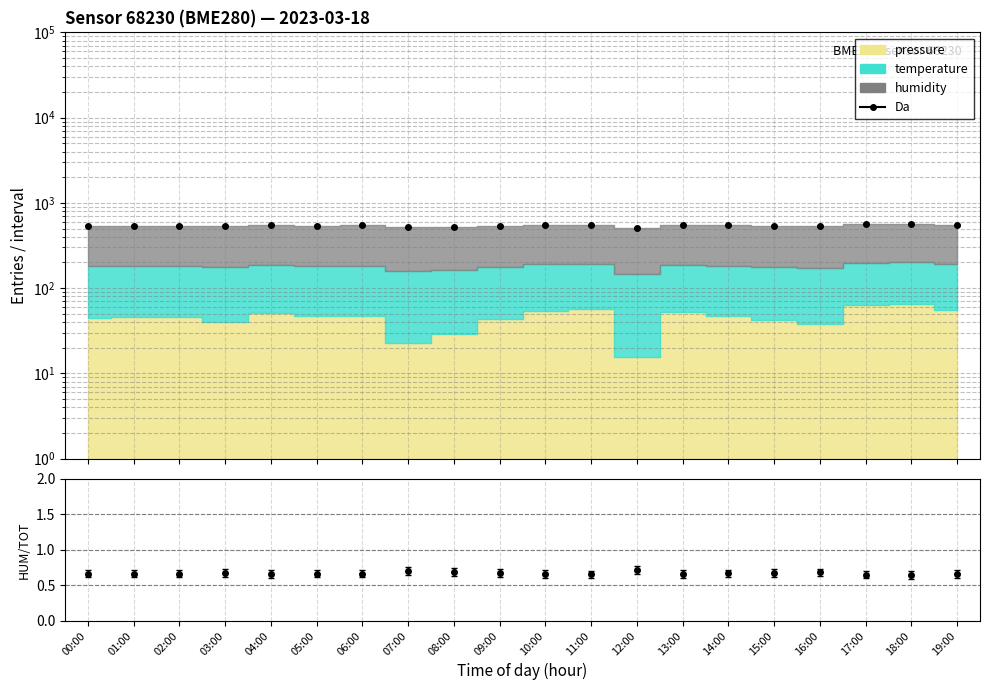

Rank the categories by humidity/total value from highest to lowest.

12:00, 07:00, 08:00, 16:00, 15:00, 03:00, 09:00, 14:00, 00:00, 02:00, 01:00, 05:00, 06:00, 13:00, 19:00, 04:00, 10:00, 11:00, 17:00, 18:00